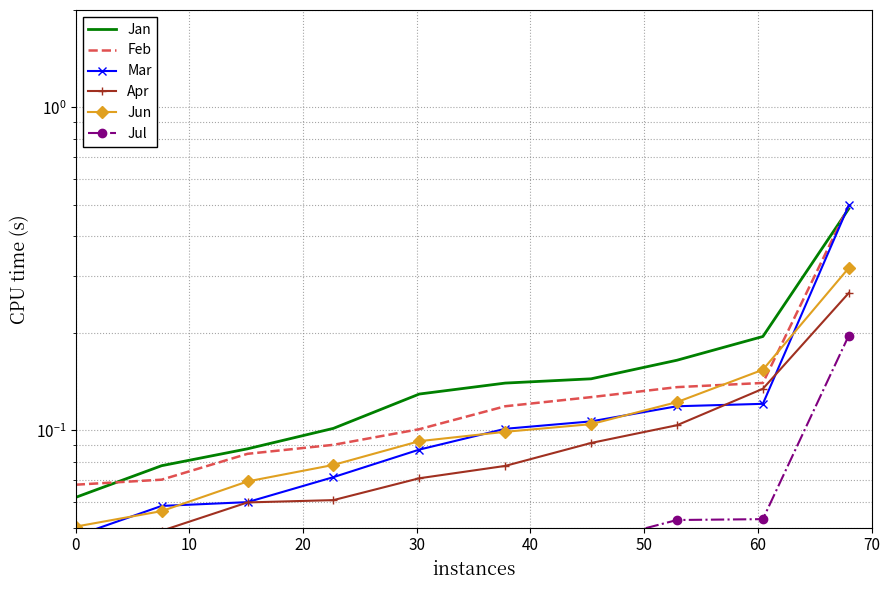

What are all the series names shown in the legend?

Jan, Feb, Mar, Apr, Jun, Jul